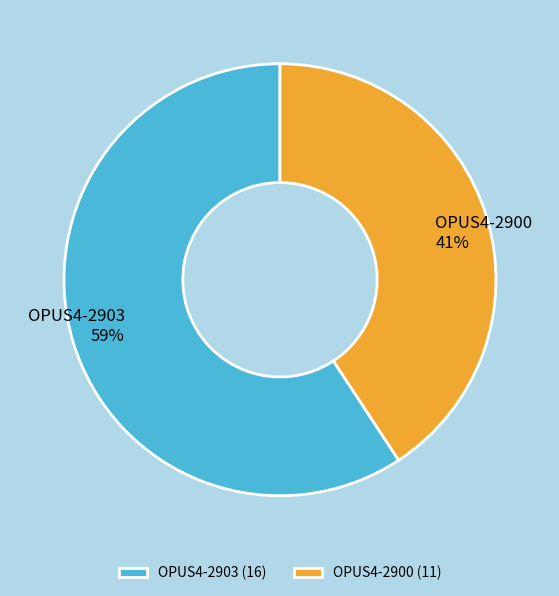

The OPUS4-2903 slice represents 59% of the pie. True or false?

True